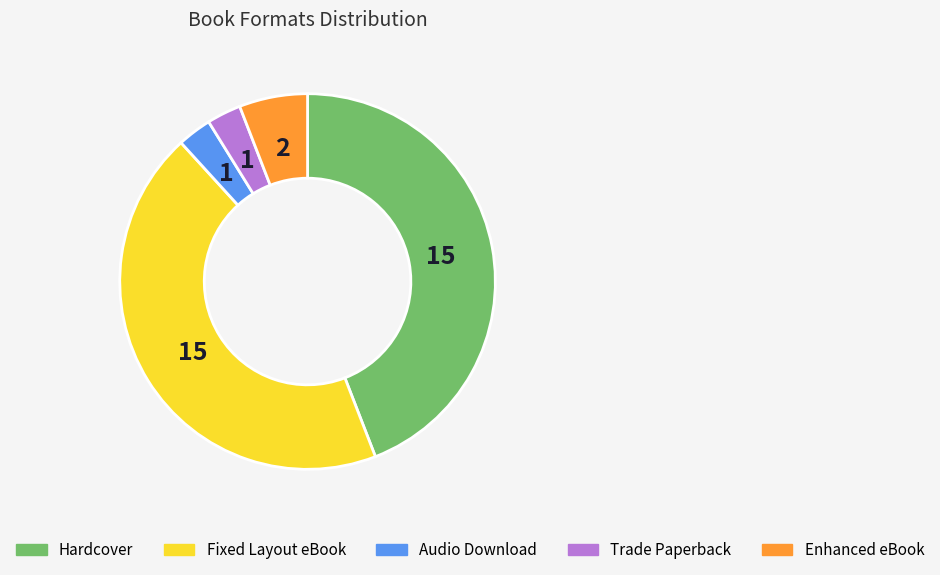

Does any single category account for the majority?

No